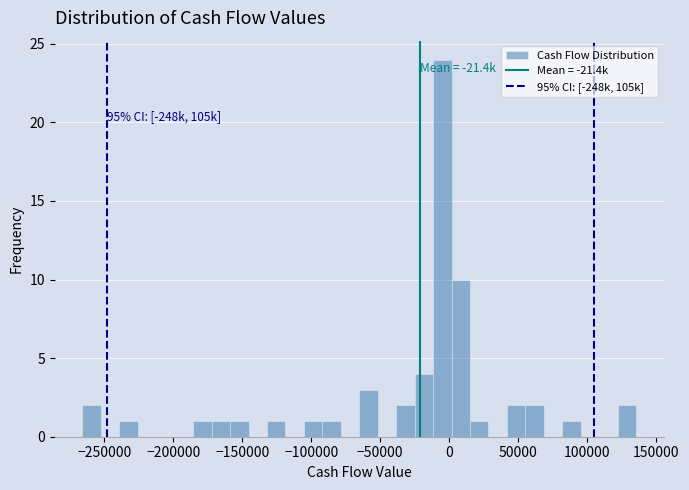

Read against the x-axis, roughly where is the centre of the tallest bar?

-5000